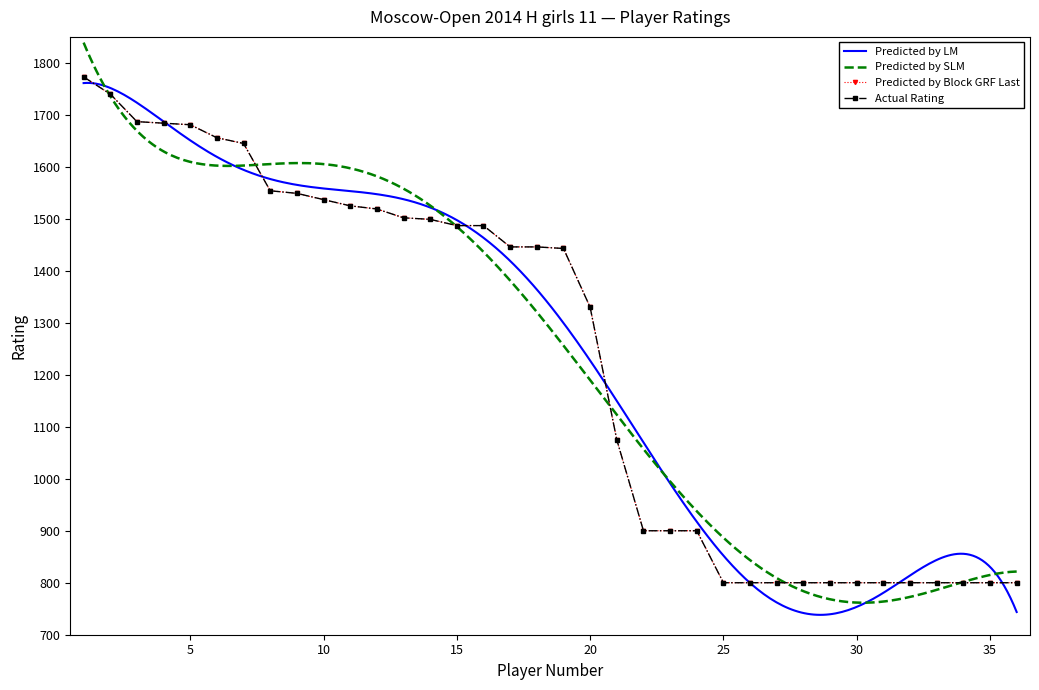

What is the value of the 16th point from the left?

1487